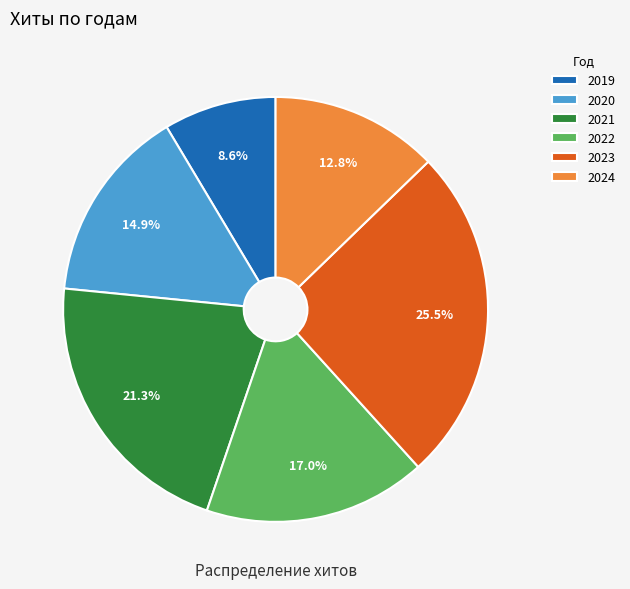

How much of the chart is everything except 2019?

91.4%